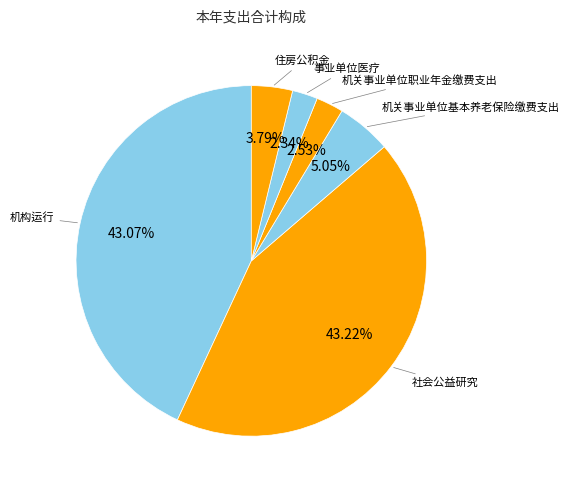

To the nearest percent, what portion does 社会公益研究 represent?

43%